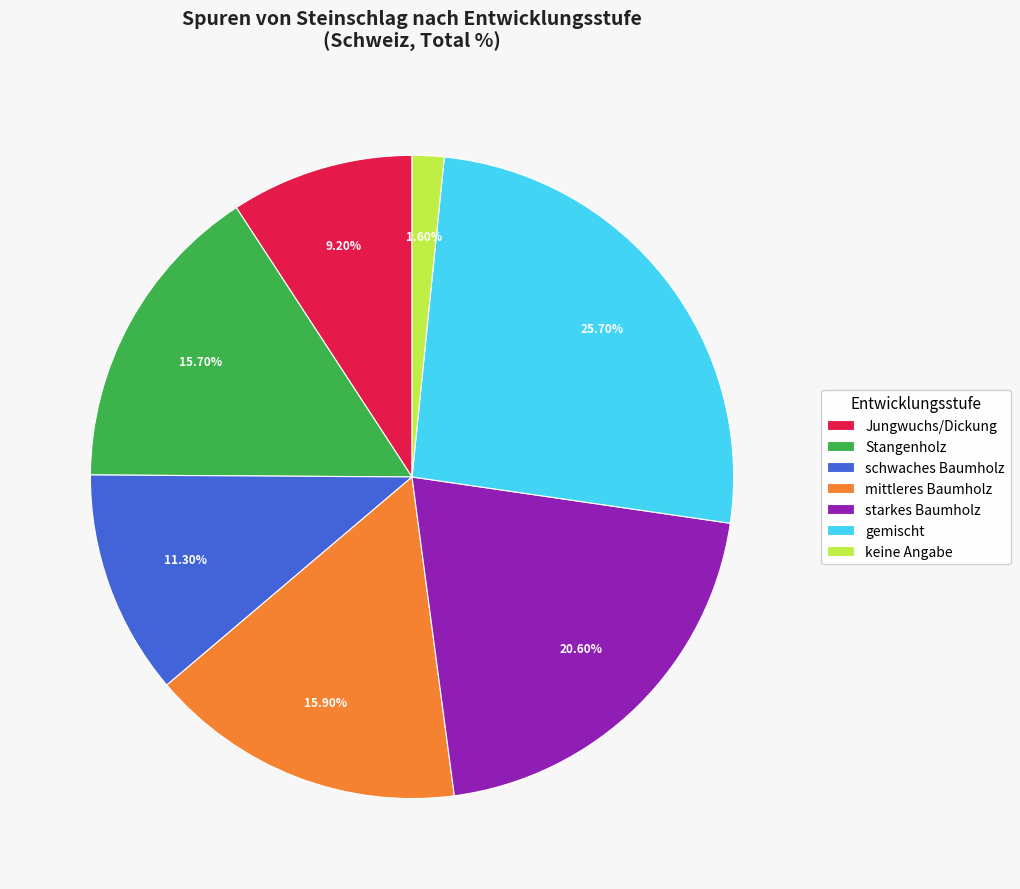

Which category has the smallest portion of the pie?

keine Angabe